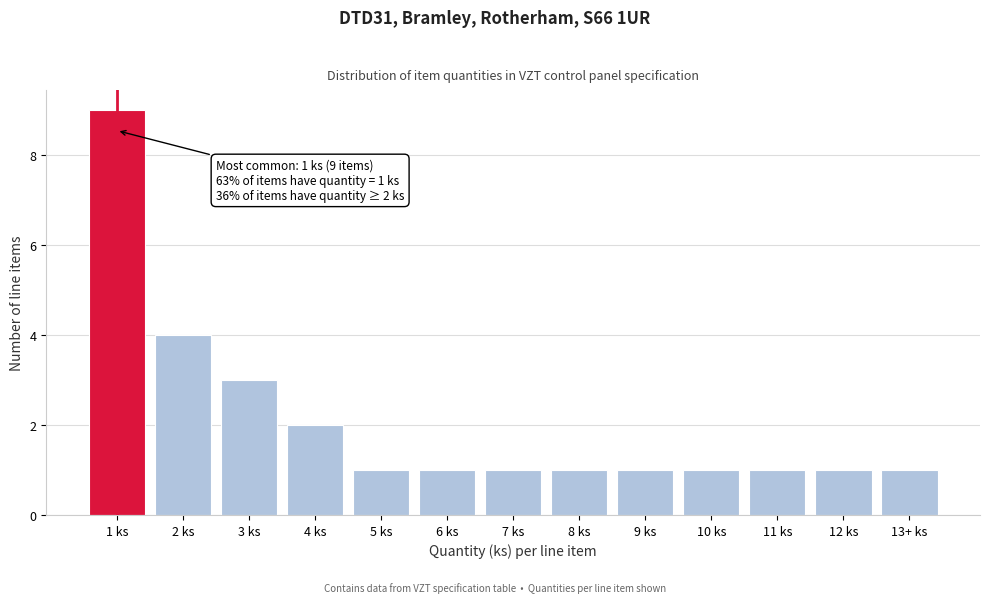

Reading left to right, transcribe all the data shown in this chart.

1 ks=9	2 ks=4	3 ks=3	4 ks=2	5 ks=1	6 ks=1	7 ks=1	8 ks=1	9 ks=1	10 ks=1	11 ks=1	12 ks=1	13+ ks=1